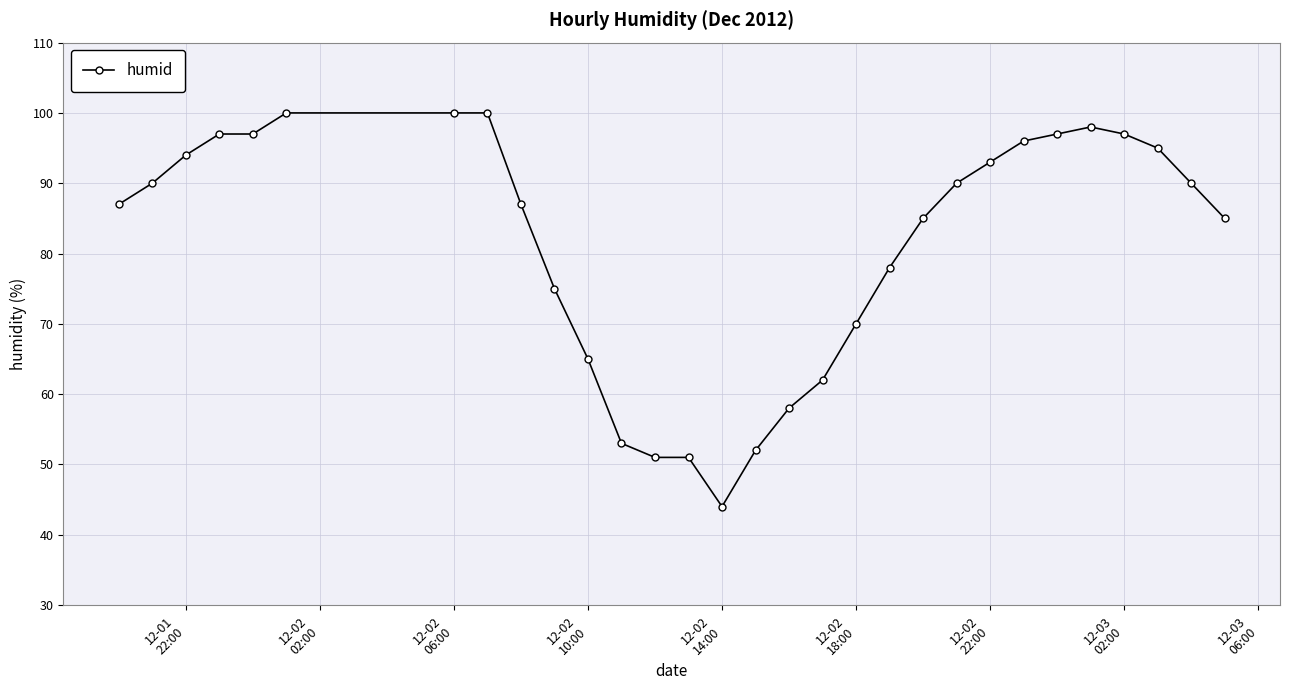

How many lines are shown in the chart?

1